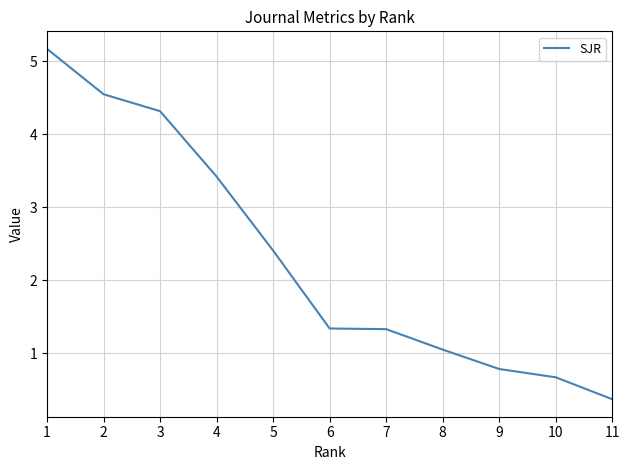

Where is the data nearest to the value 2?

5